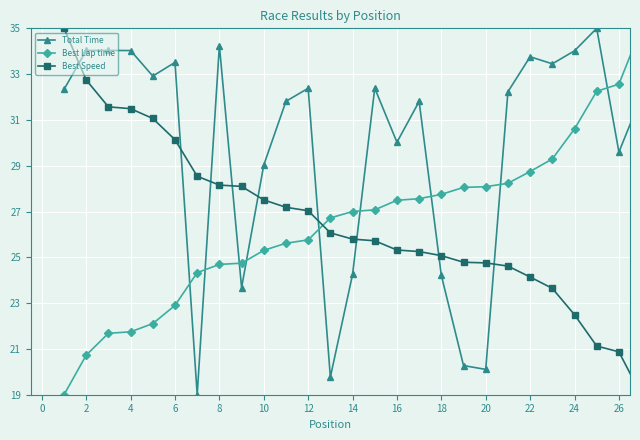

True or false: Total Time has more than 2 interior local peaks.

True